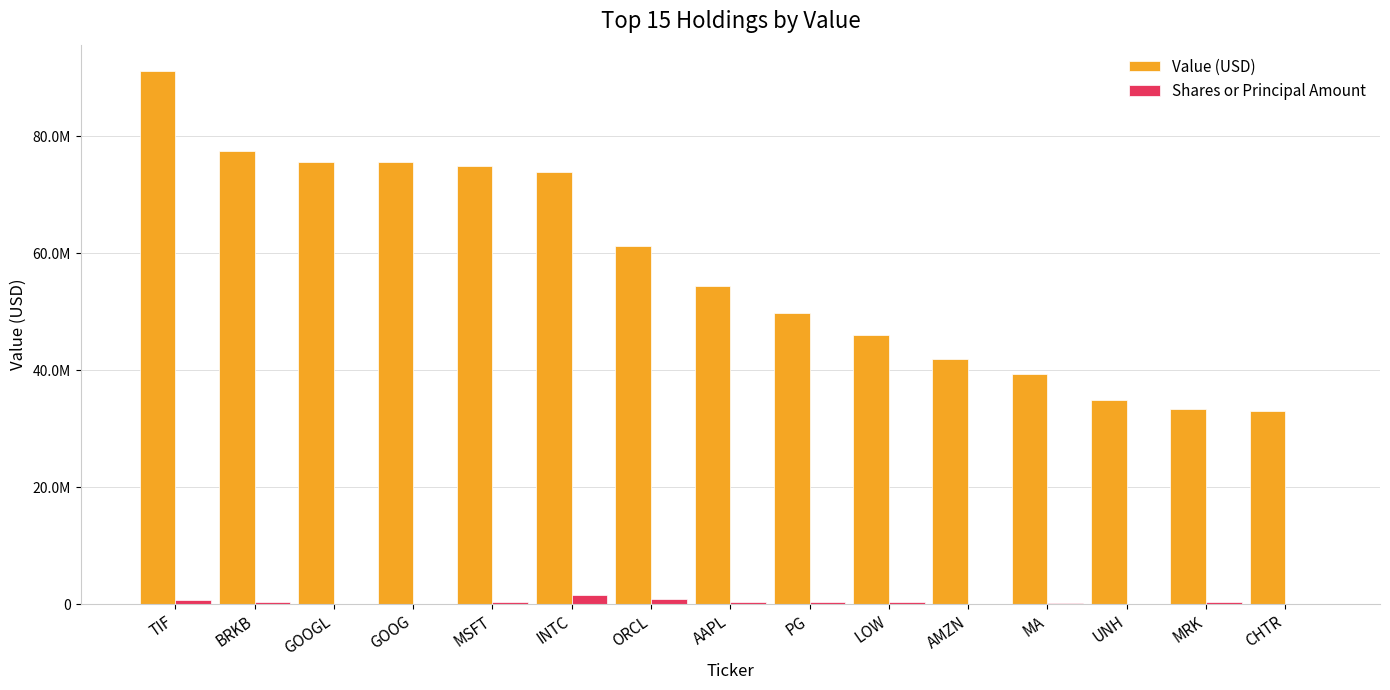

What are all the series names shown in the legend?

Value (USD), Shares or Principal Amount